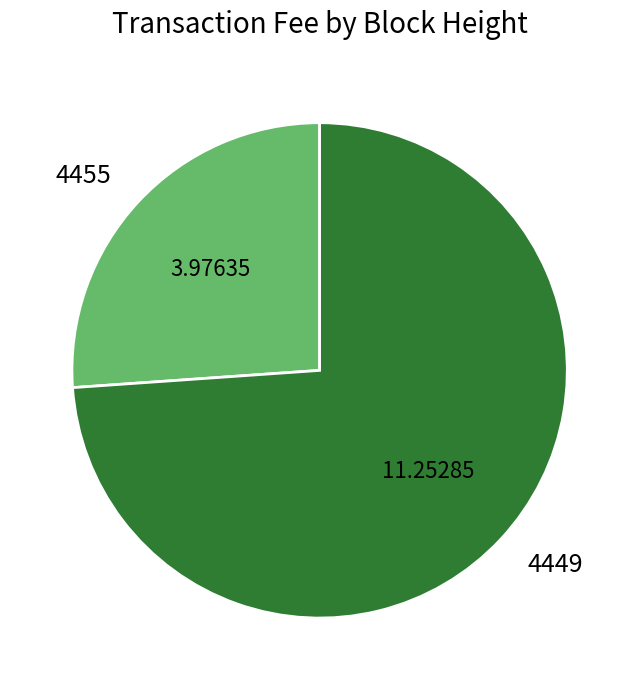

Is 4449 the majority of the pie?

Yes